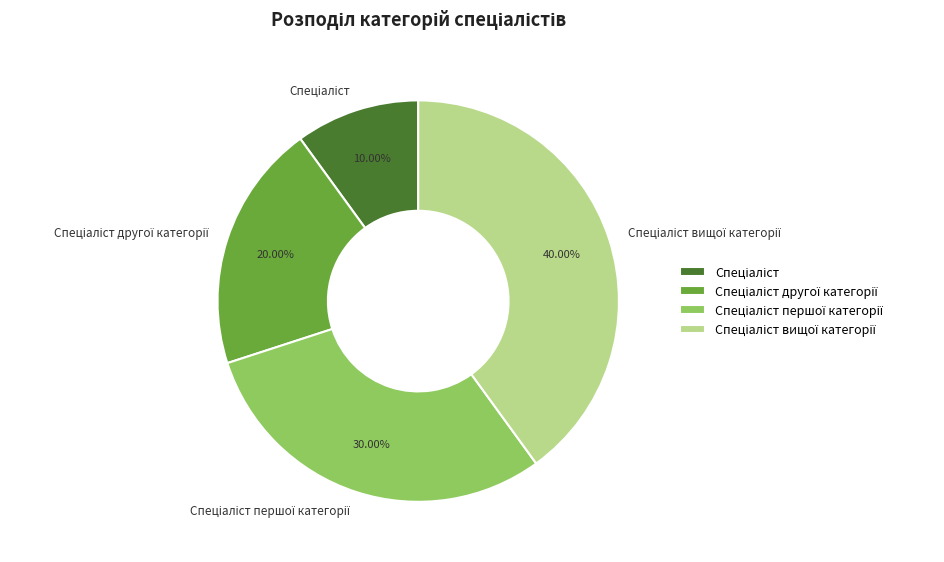

Does any single category account for the majority?

No